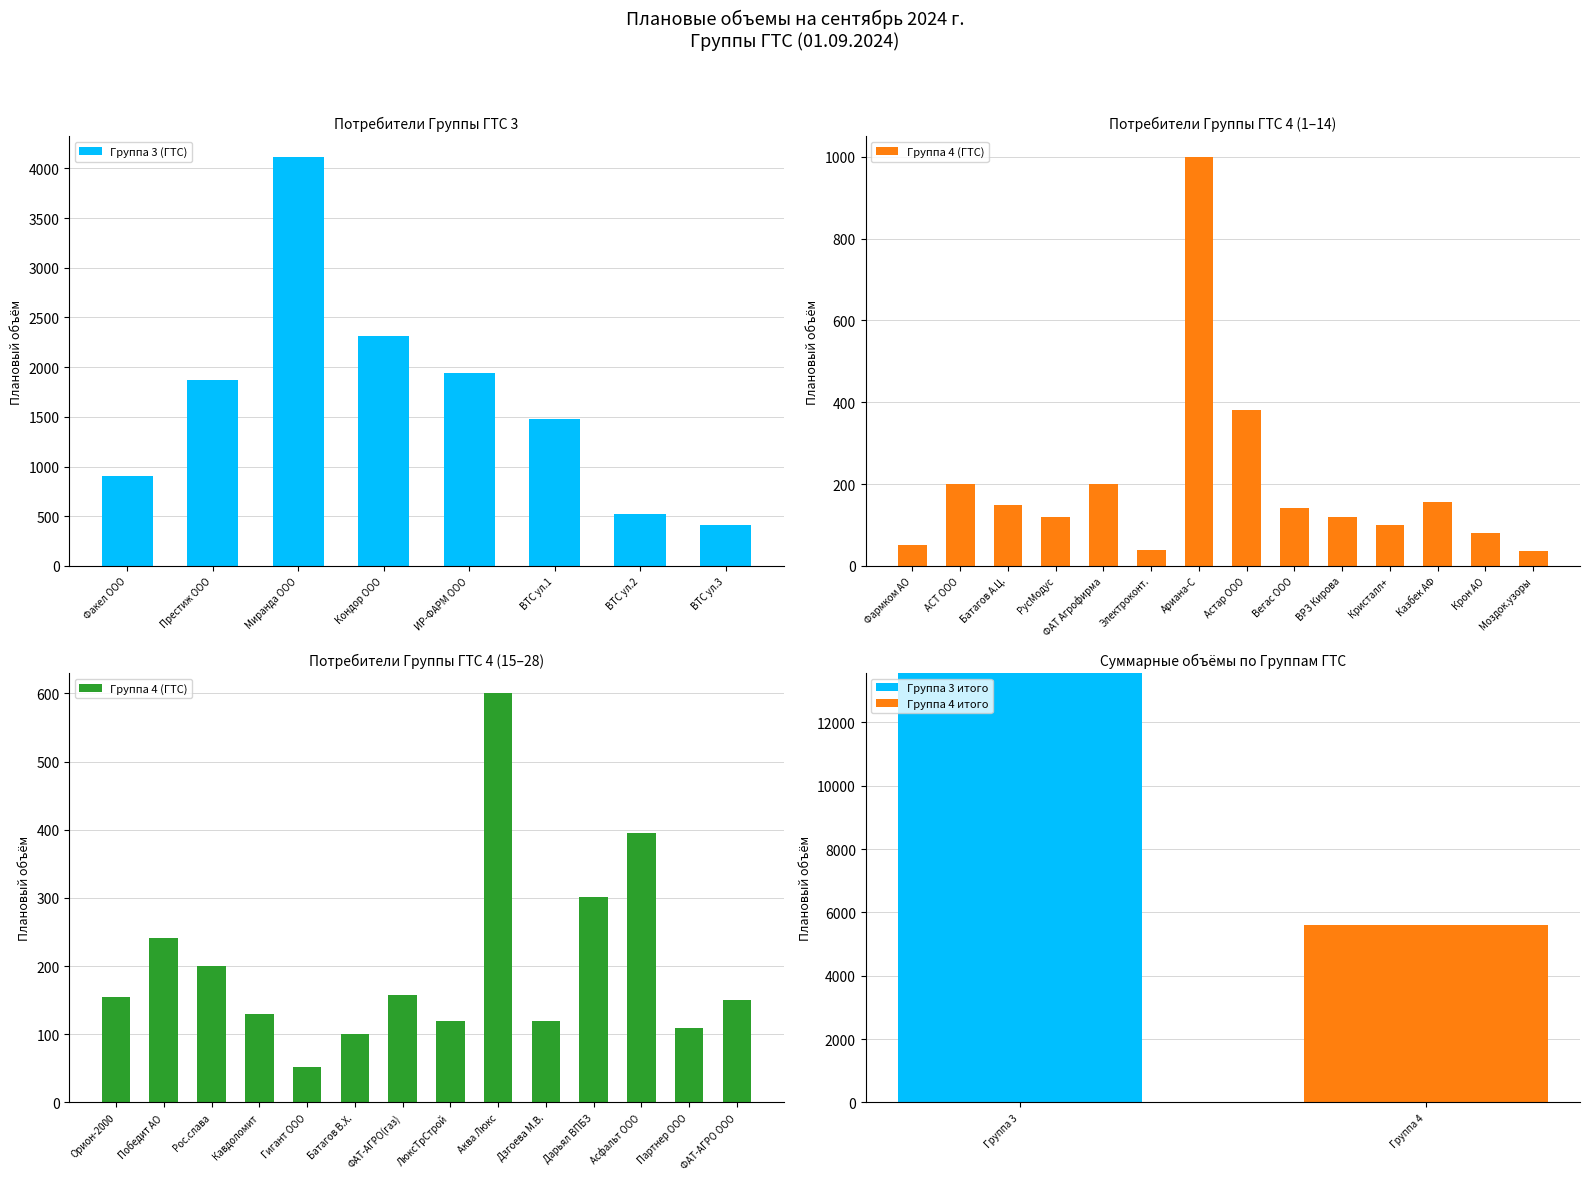

What is the difference between the values at ВТС ул.1 and Миранда ООО?

2637.7